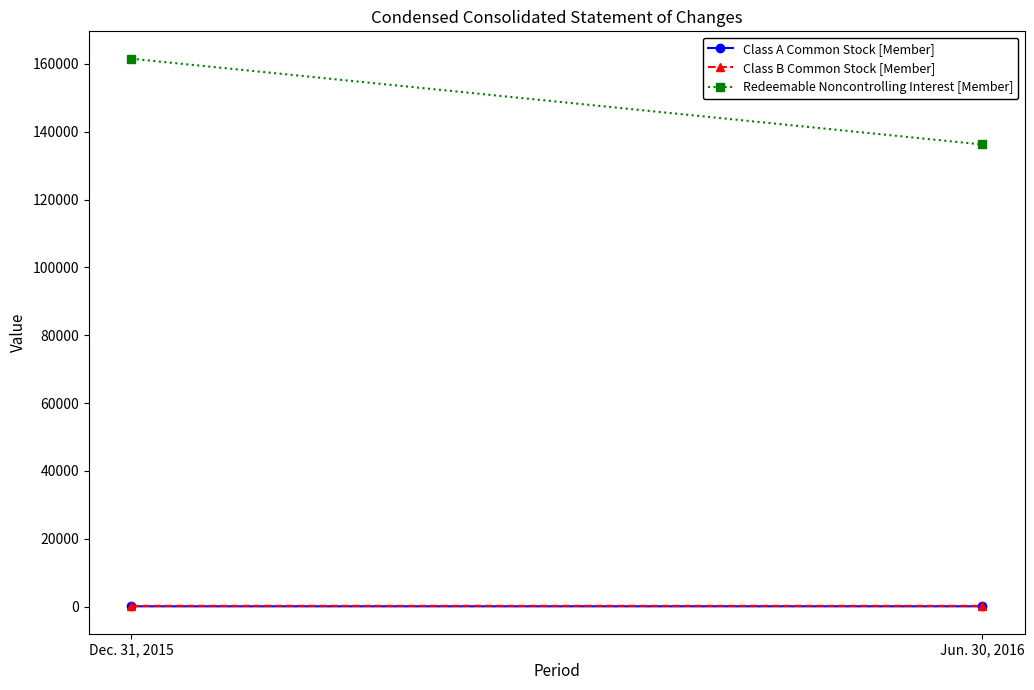

At which label is Class A Common Stock [Member] closest to 94?

Dec. 31, 2015